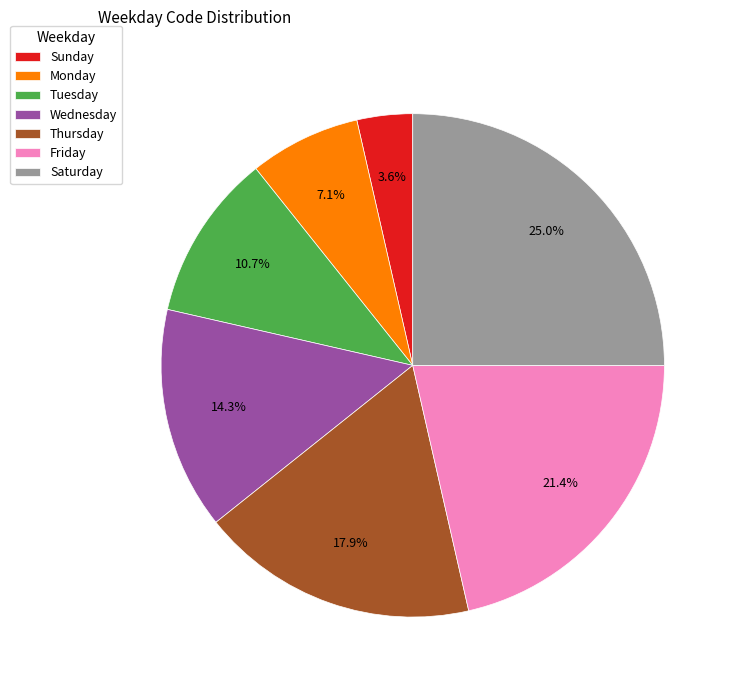

True or false: Saturday accounts for 25% of the total.

True